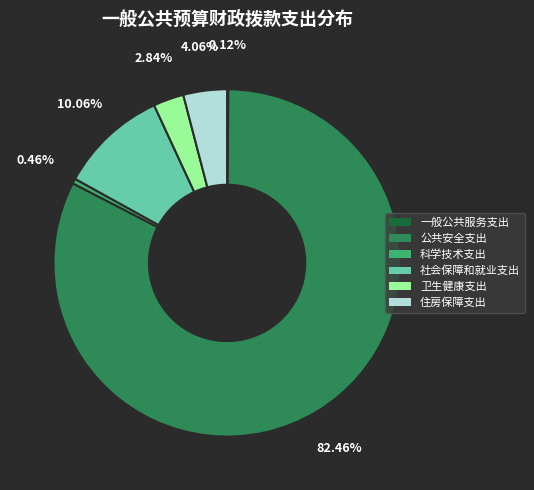

Combined, do 住房保障支出 and 社会保障和就业支出 account for over 50%?

No